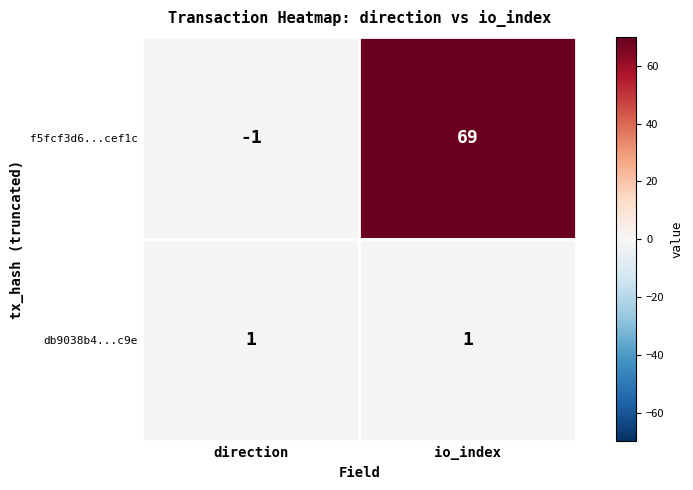

At which category is the sum across all series the highest?

io_index